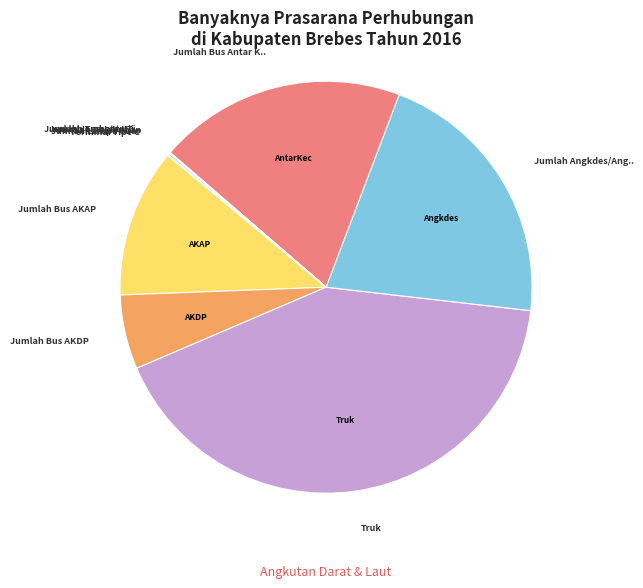

Which slice is the smallest?

Jumlah Jembatan Timbang